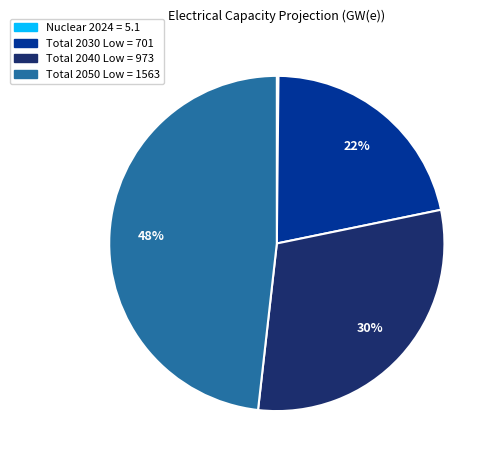

What percentage is the Total 2050 slice, to the nearest percent?

48%